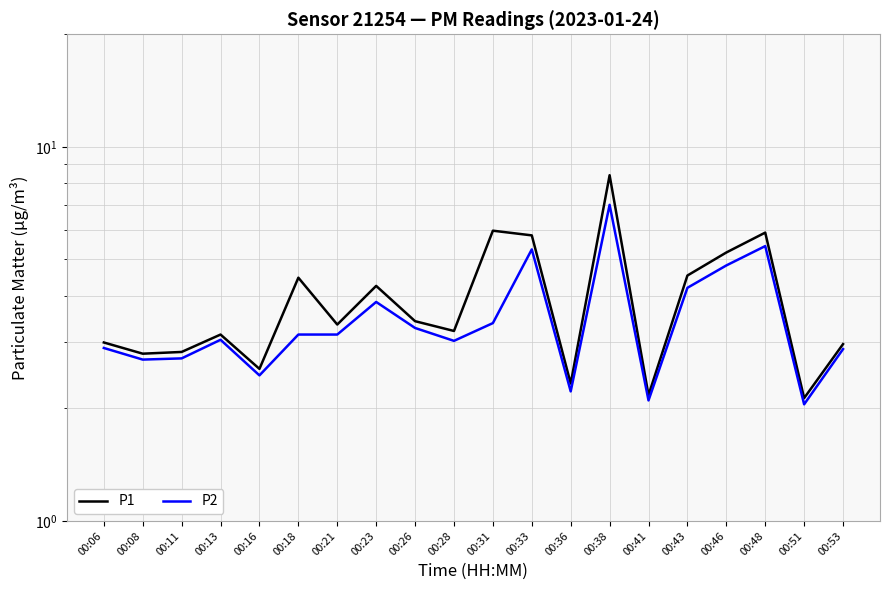

Rank the series at 00:33 from highest to lowest value.

P1, P2